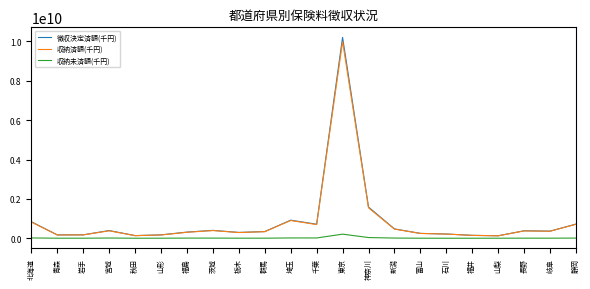

What is the difference between the maximum and minimum values in the 収納済額(千円) series?

9865715694